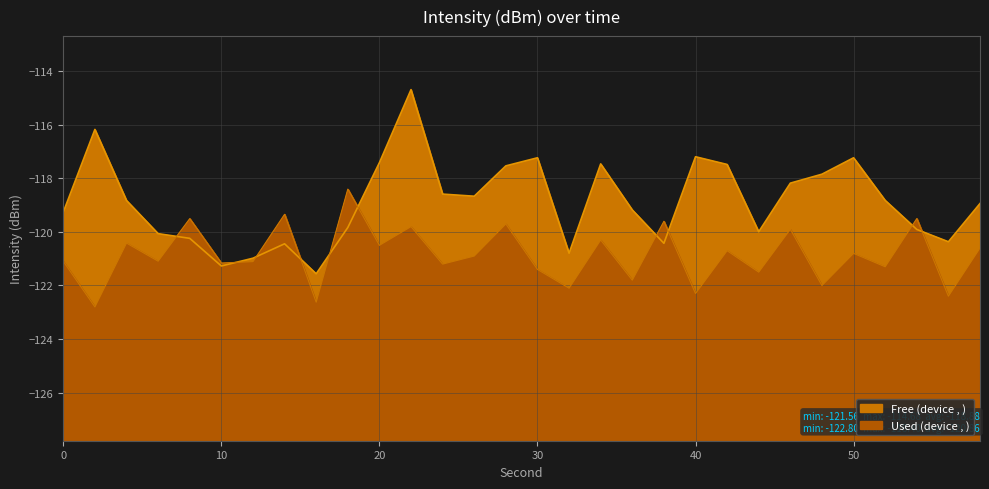

At how many categories does at least one series exceed -122?

30